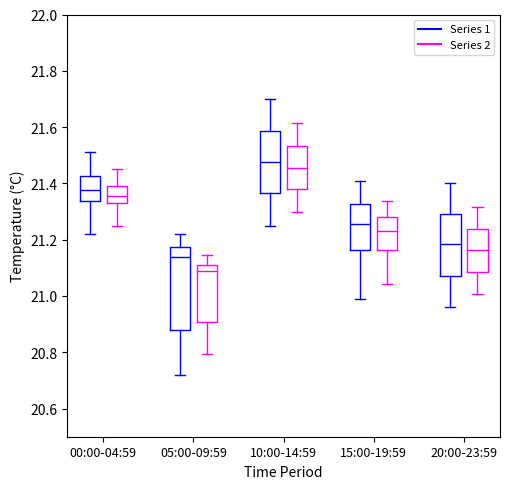

Comparing the boxes themselves (not the whiskers), which one is the tallest?

05:00-09:59 (Series 1)